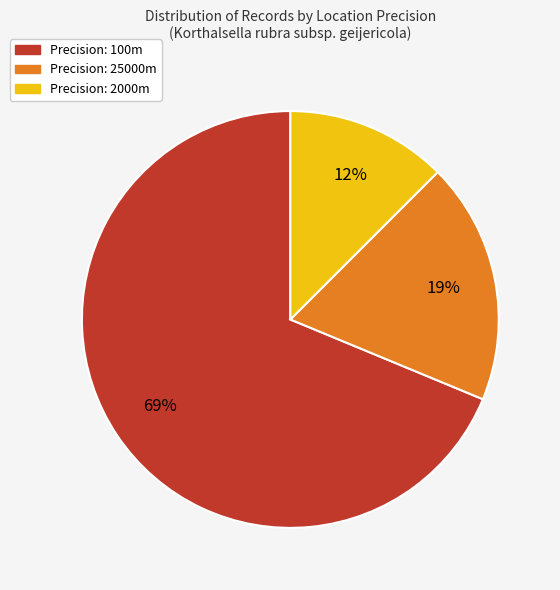

To the nearest percent, what is the average slice percentage?

33%